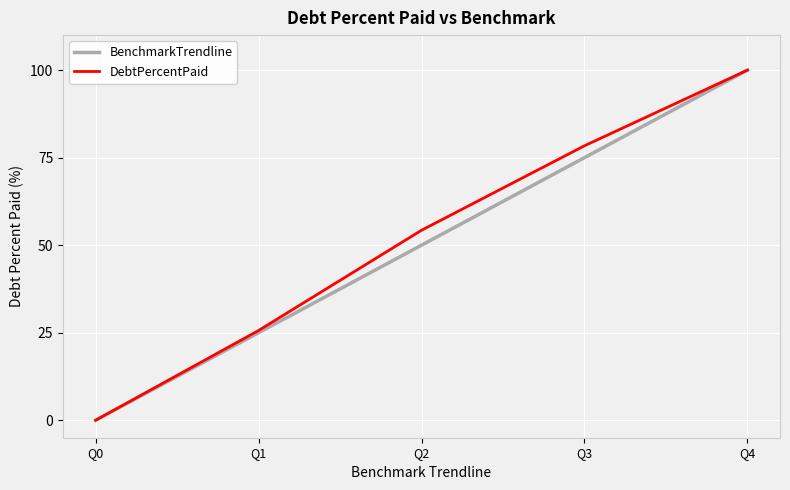

At Q3, list the series in order from smallest to largest.

BenchmarkTrendline, DebtPercentPaid